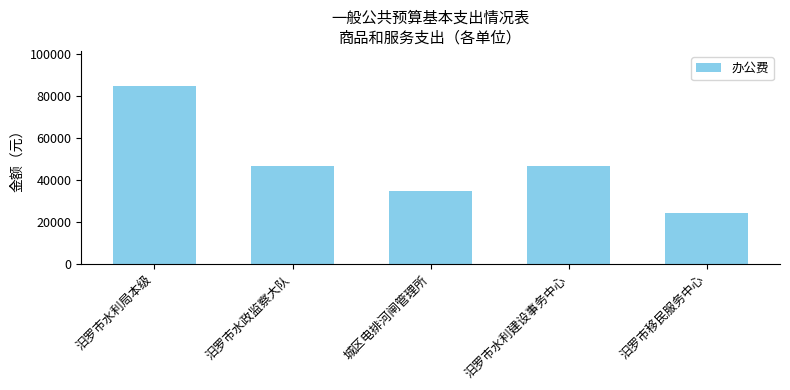

What is the sum of all values?

236900